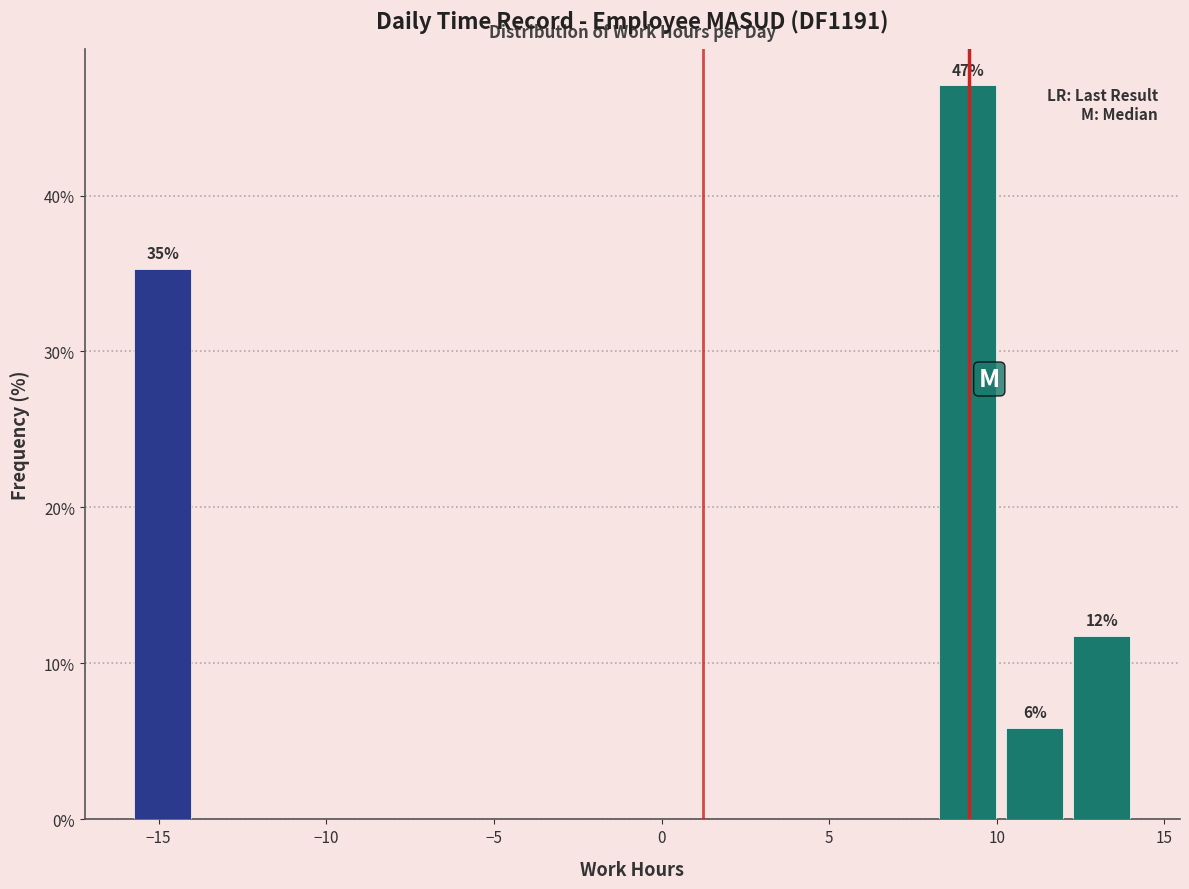

Which range on the x-axis has the tallest bar?

8 to 10